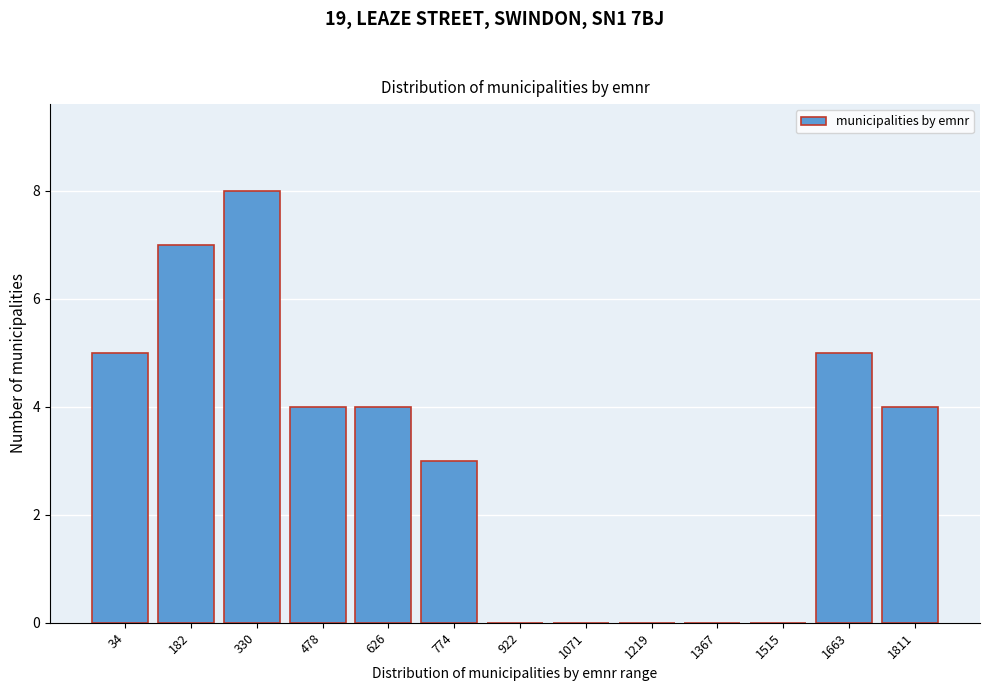

Reading left to right, list all the values displayed in this chart.

34=5	182=7	330=8	478=4	626=4	774=3	922=0	1071=0	1219=0	1367=0	1515=0	1663=5	1811=4